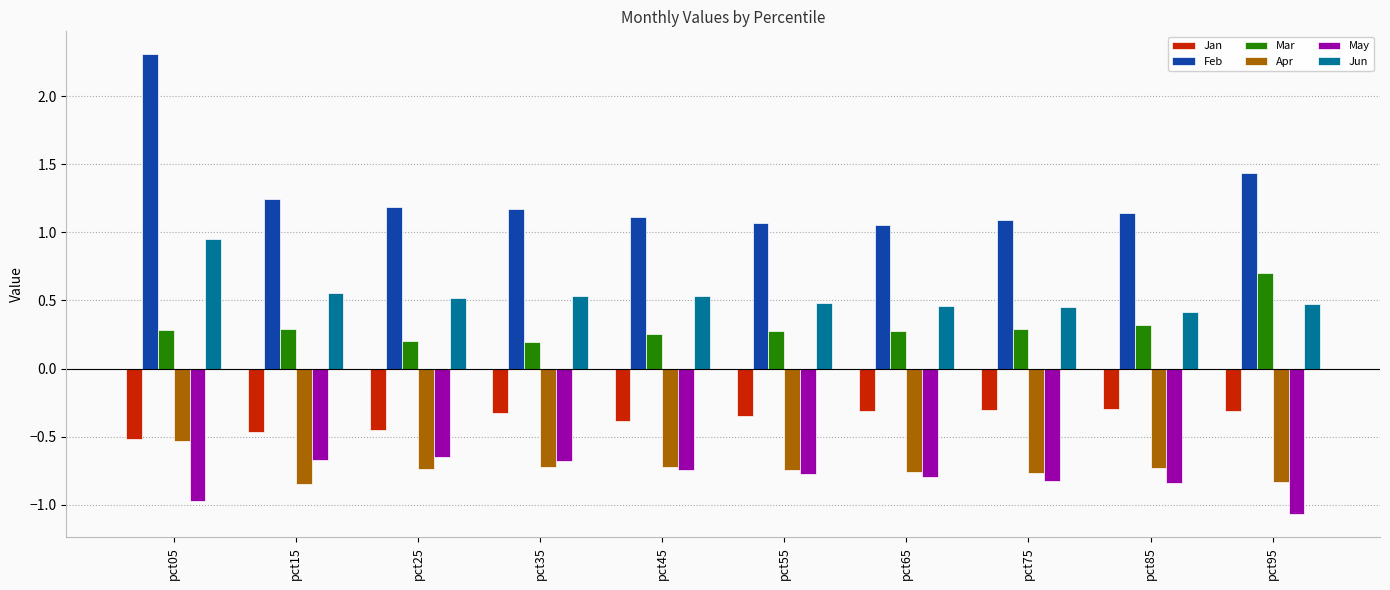

What is the maximum value shown in the chart?

2.3